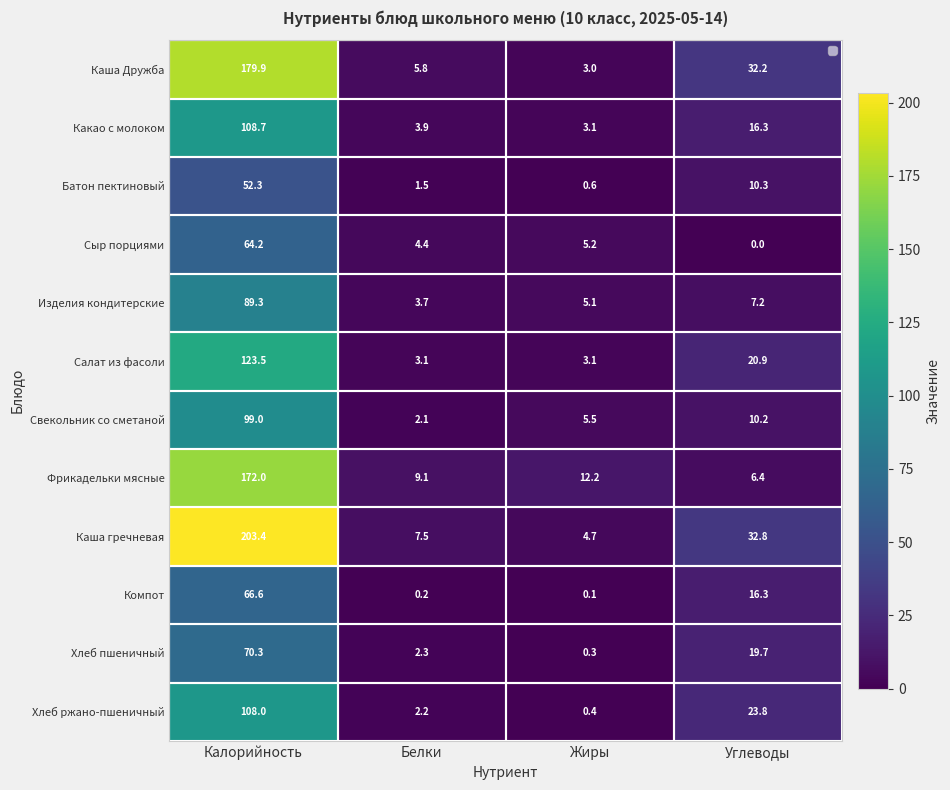

Rank the series by their maximum value, from lowest to highest.

Батон пектиновый, Сыр порциями, Компот, Хлеб пшеничный, Изделия кондитерские, Свекольник со сметаной, Хлеб ржано-пшеничный, Какао с молоком, Салат из фасоли, Фрикадельки мясные, Каша Дружба, Каша гречневая